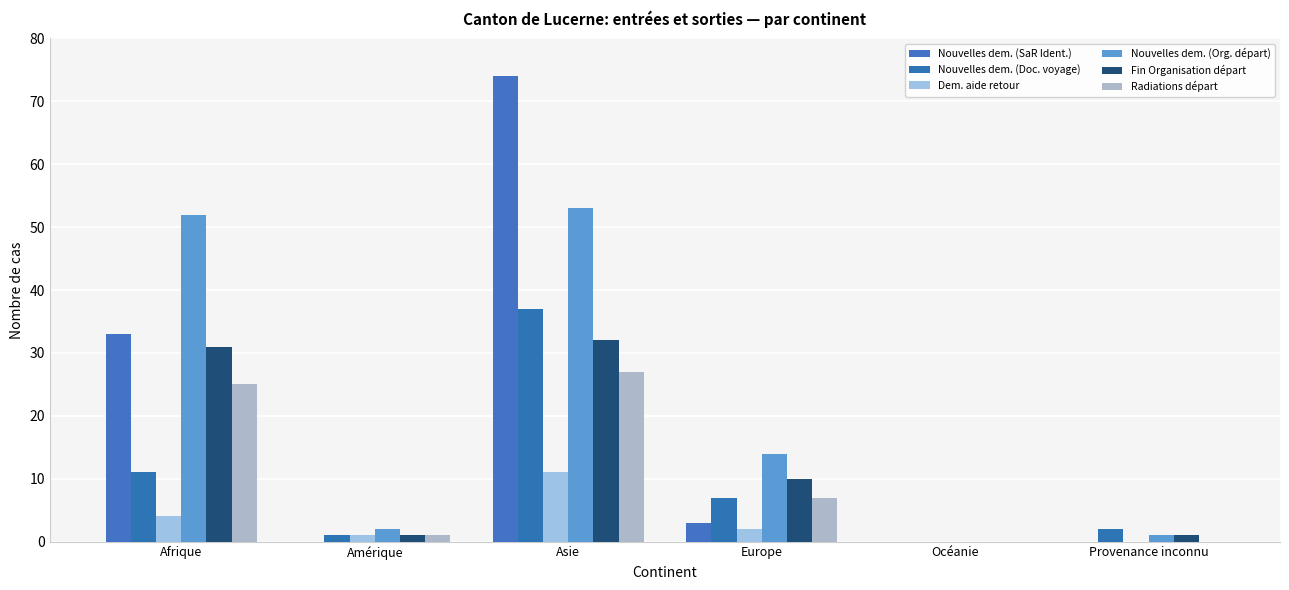

What position from the left is Amérique?

2